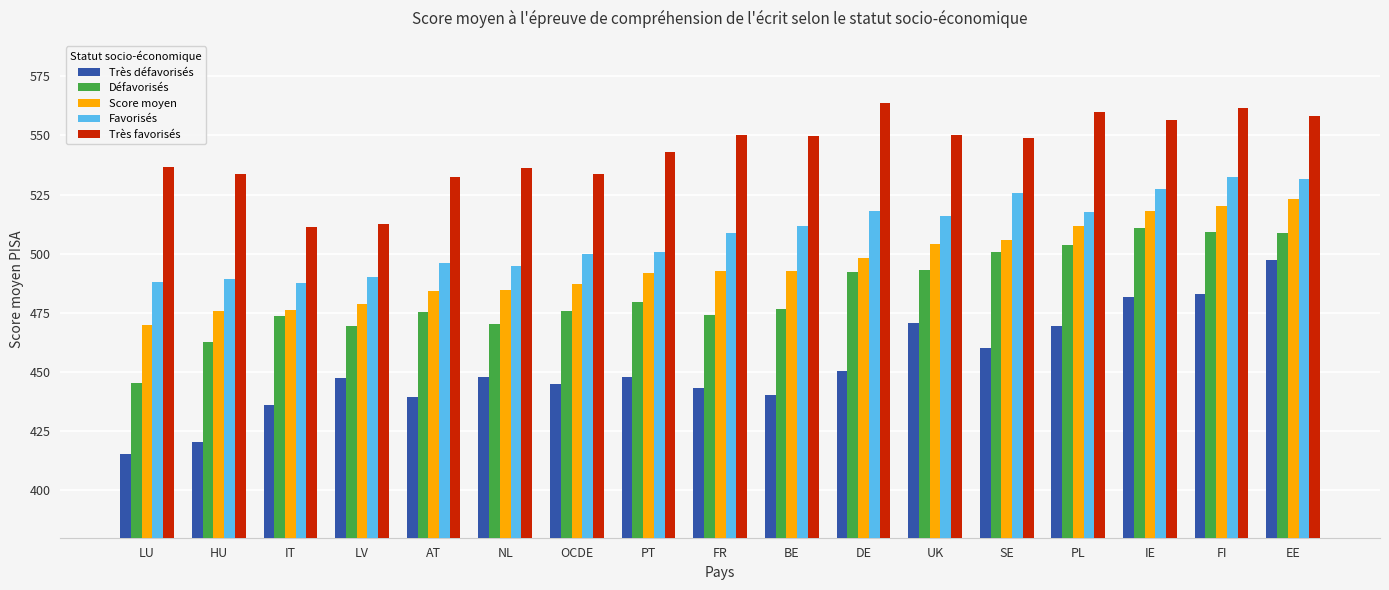

List the series in order of their peak value, lowest first.

Très défavorisés, Défavorisés, Score moyen, Favorisés, Très favorisés